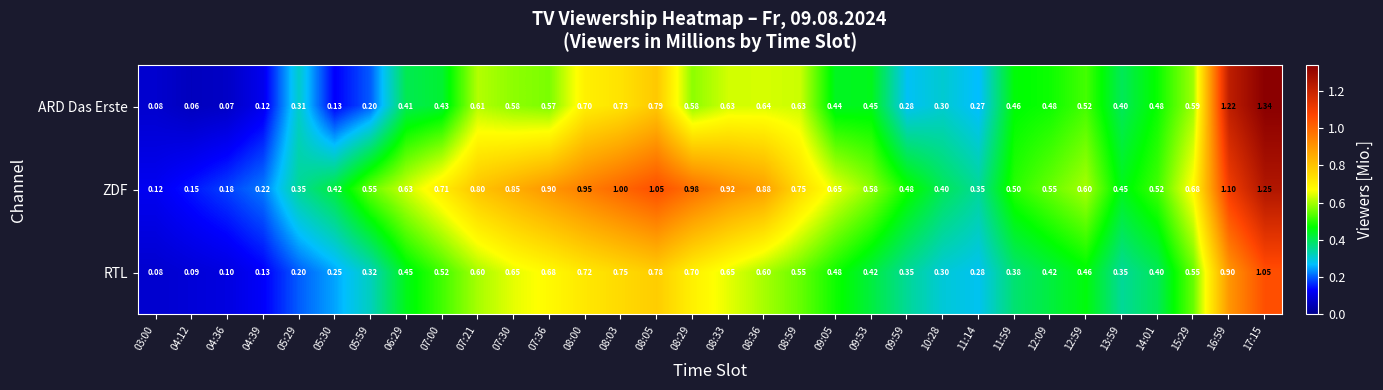

Which series has the largest total across all categories?

ZDF